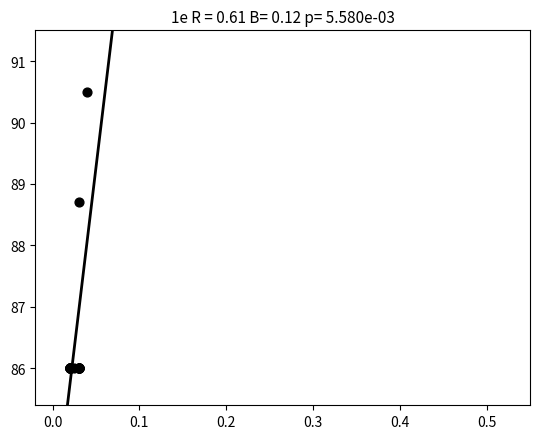

What Y value in the scatter plot is closest to 88?

88.7